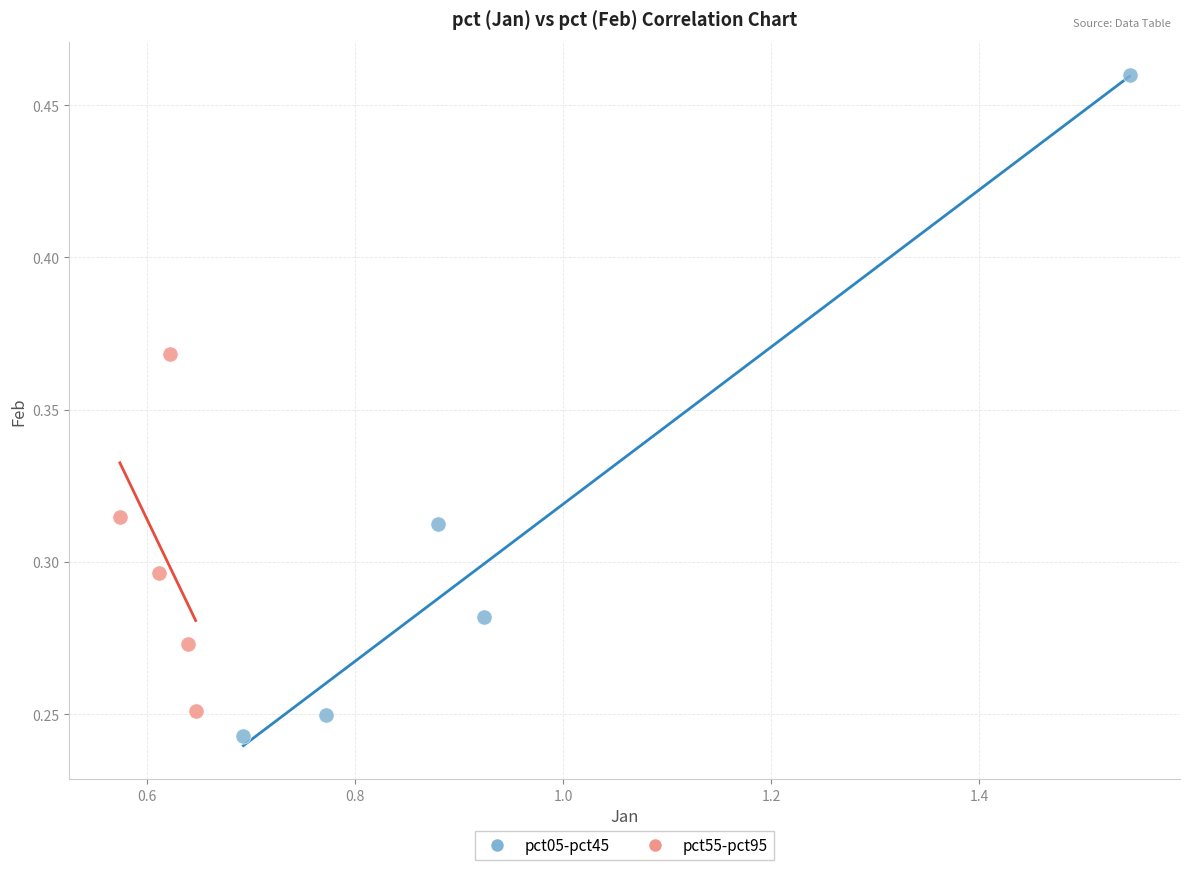

Which series reaches the maximum Y coordinate?

pct05-pct45